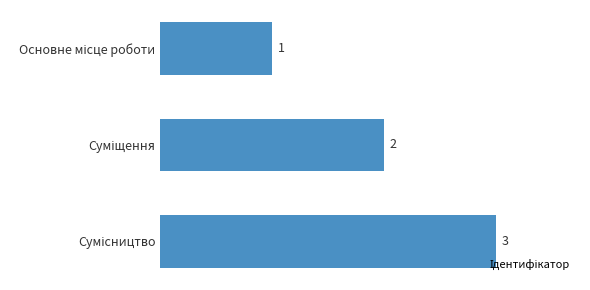

What is the sum of all values?

6